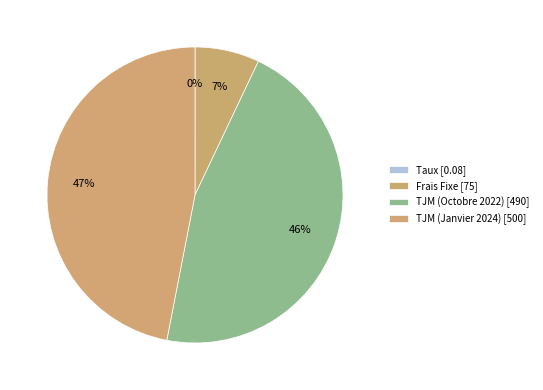

What percentage is the TJM (Janvier 2024) slice, to the nearest percent?

47%